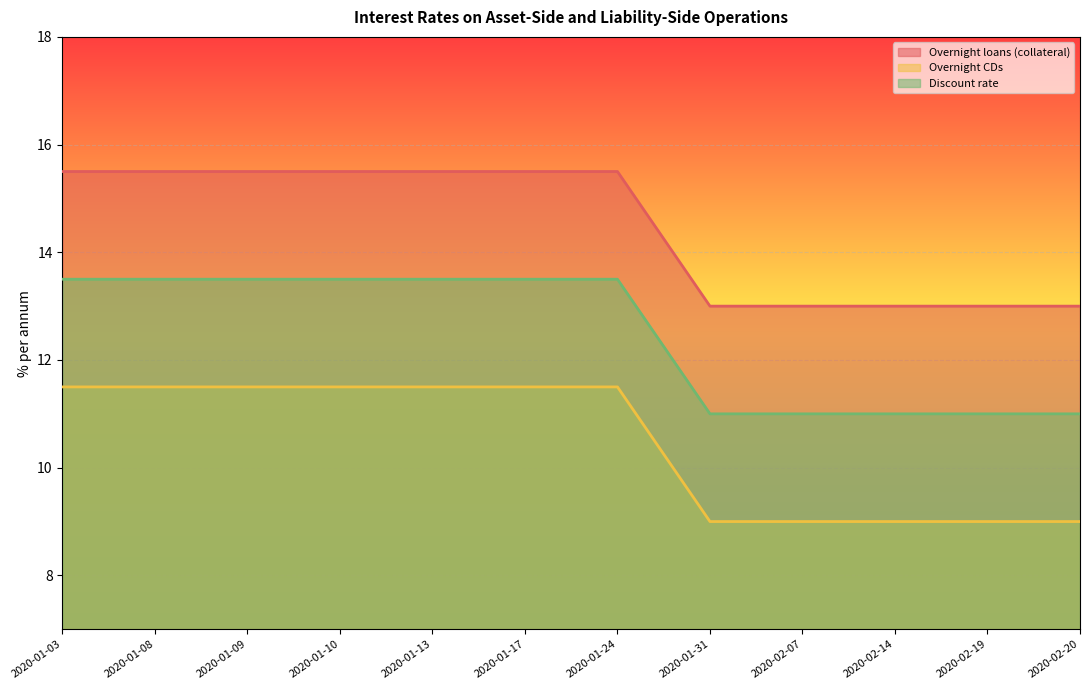

What is the total value across all series at 2020-02-20?

33.0